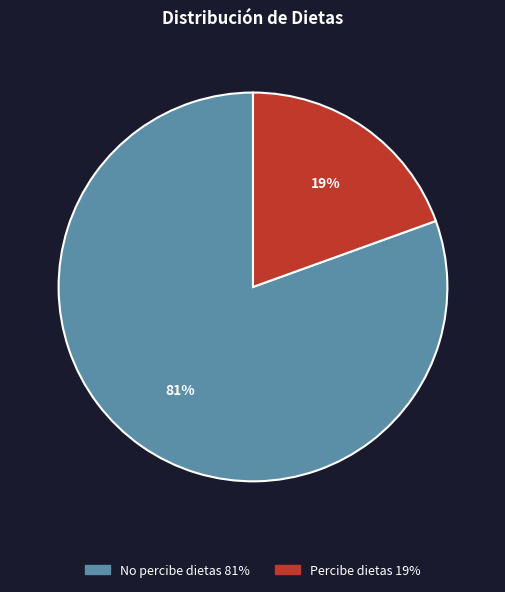

To the nearest percent, what is the average slice percentage?

50%